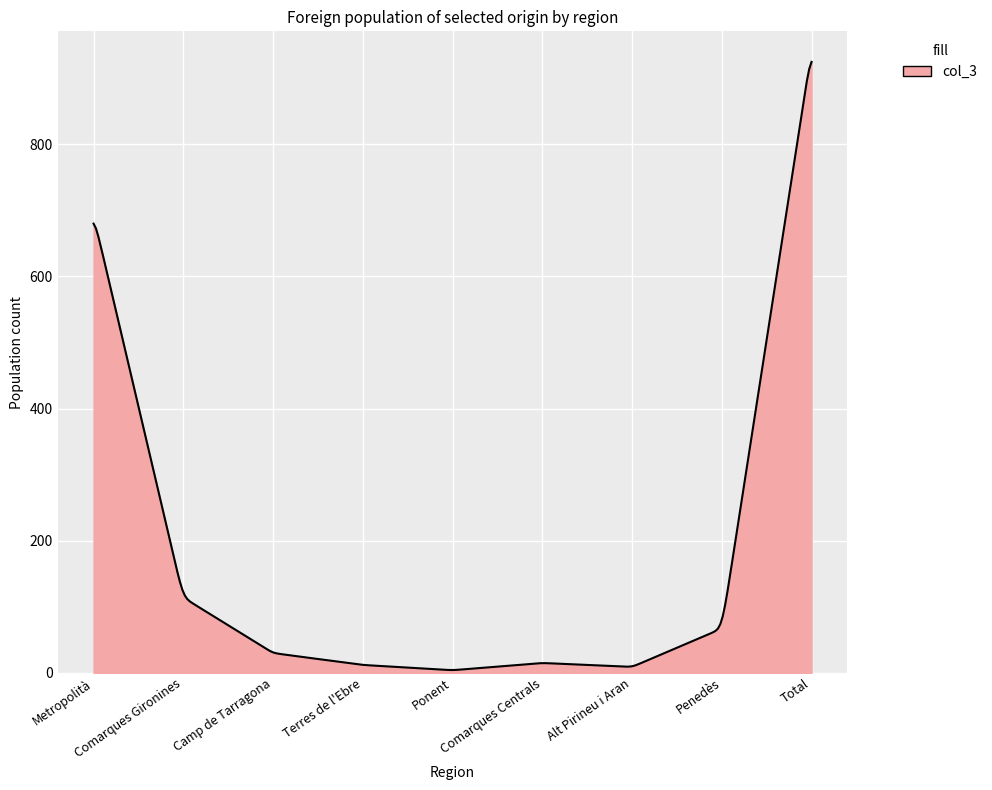

What is the greatest value displayed?

924.6